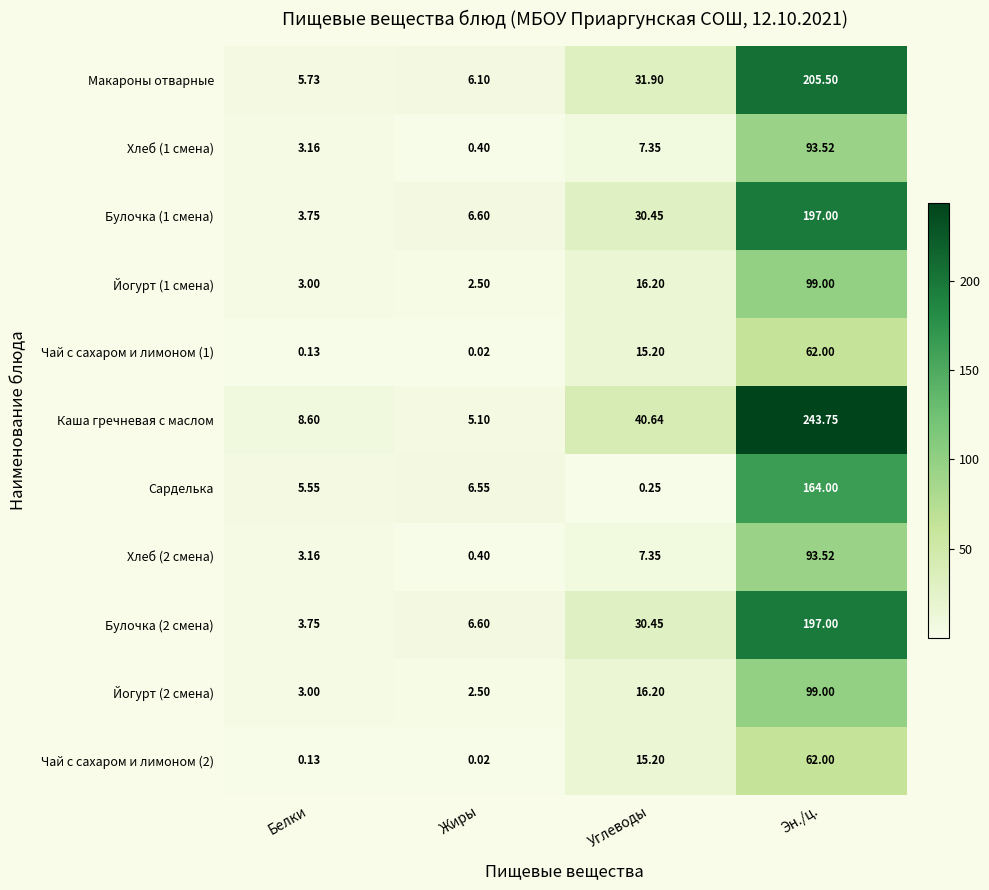

At which label does Сарделька first exceed 6?

Жиры